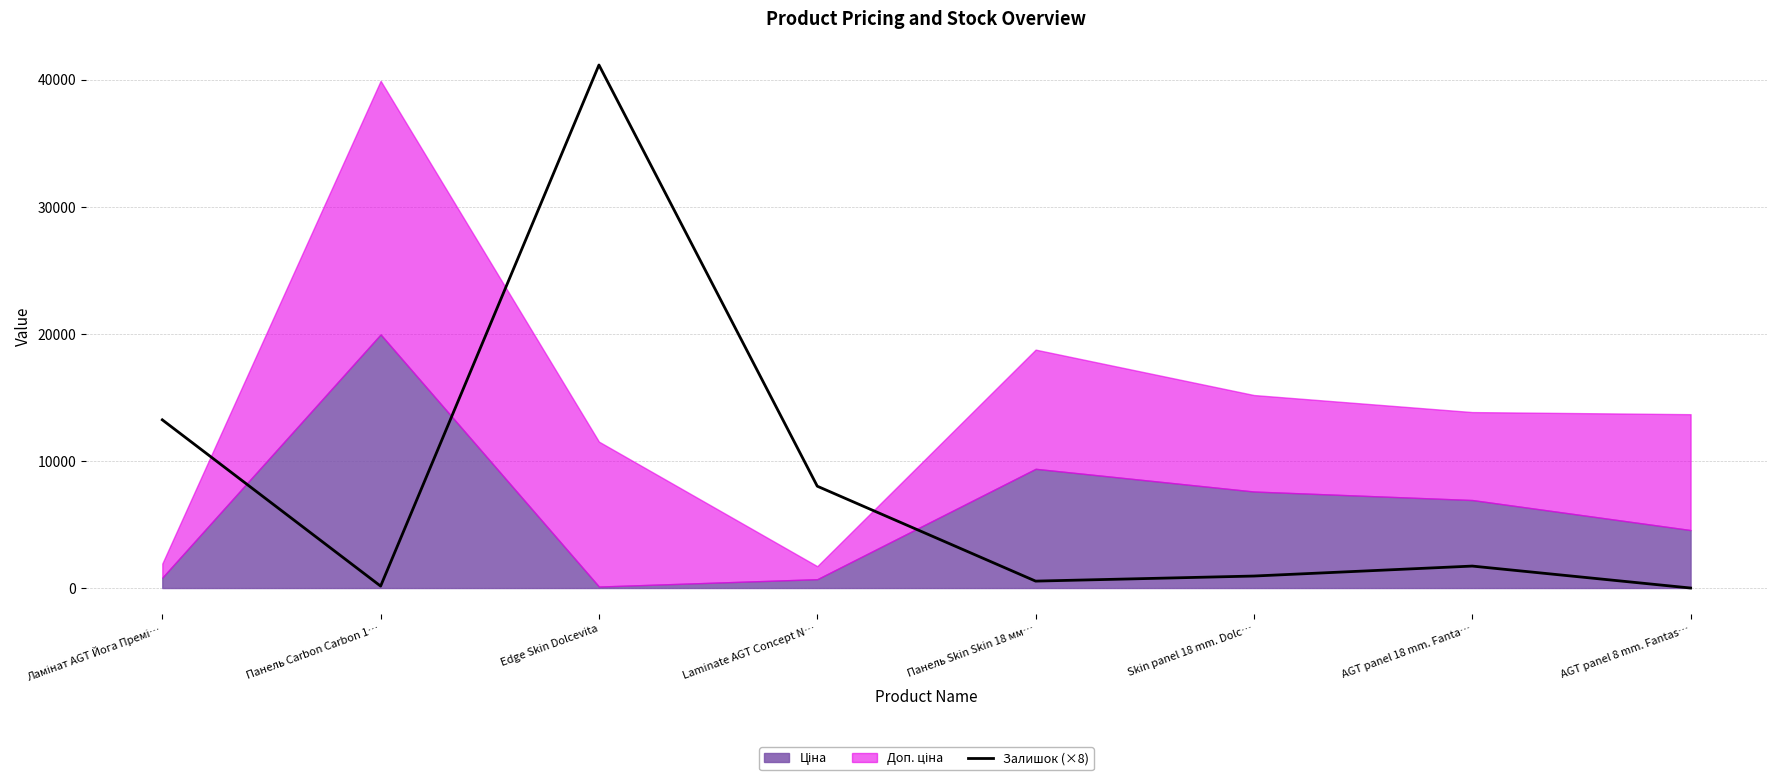

Which category has the highest value in the Залишок (×8) series?

Edge Skin Dolcevita